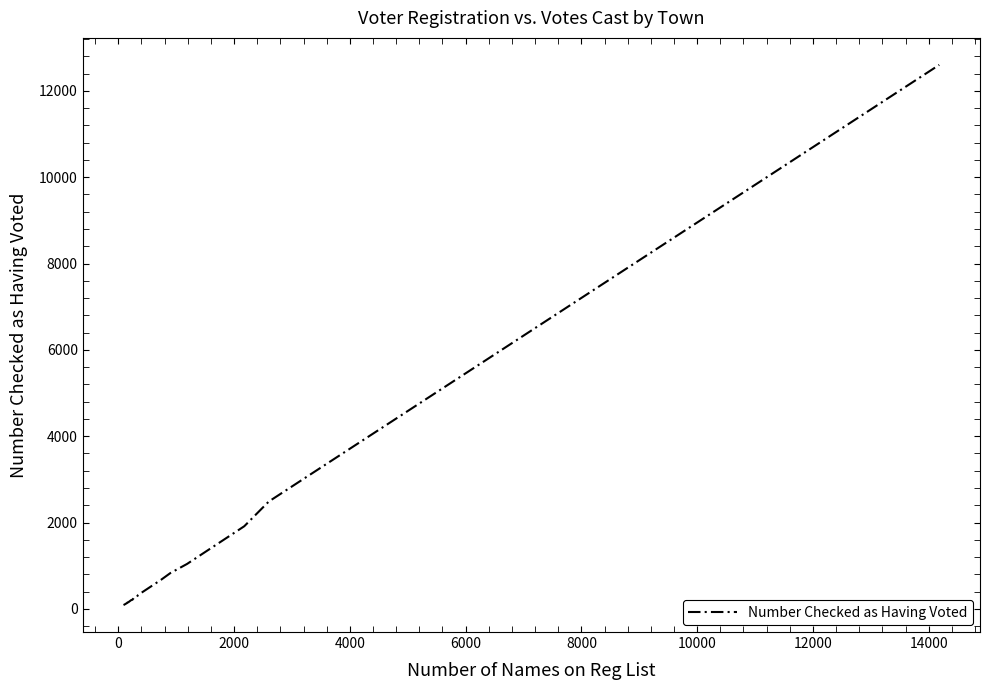

What is the maximum value shown in the chart?

12602